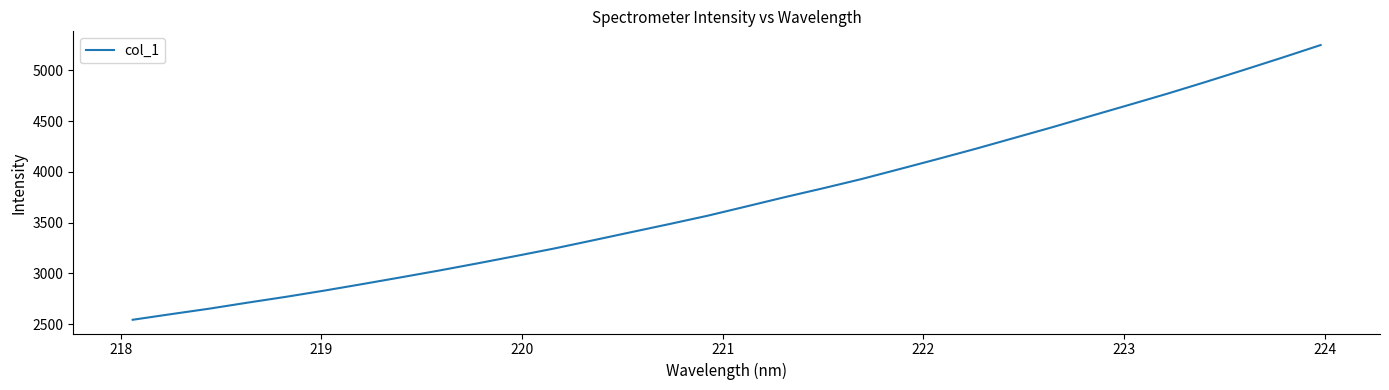

What is the maximum value shown in the chart?

5248.9